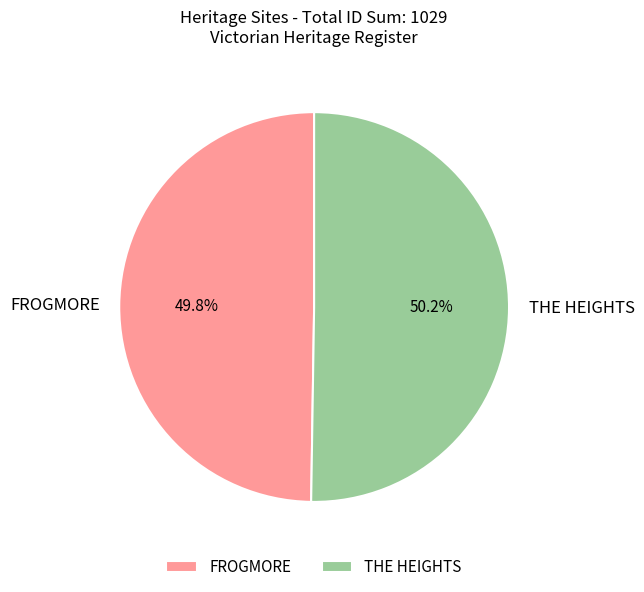

To the nearest percent, what is the average slice percentage?

50%